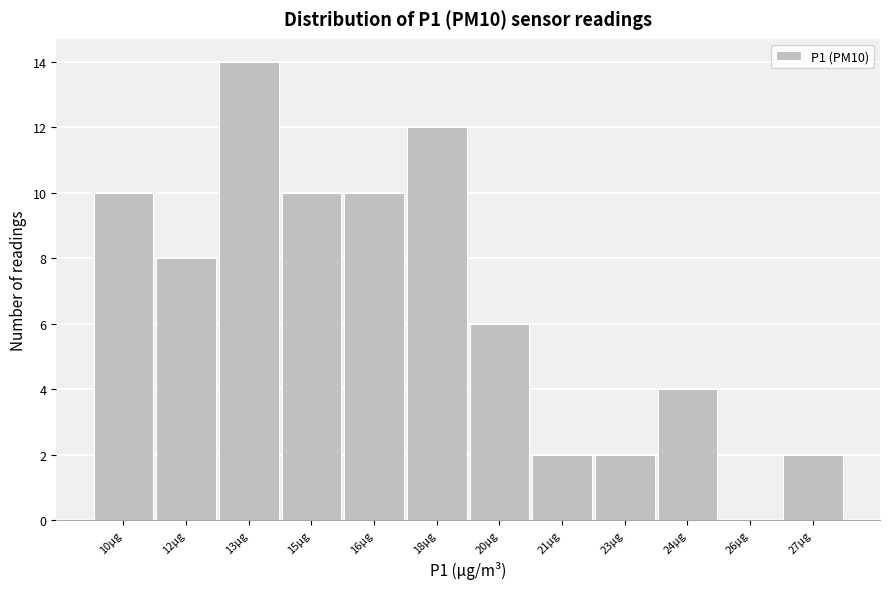

Reading left to right, transcribe all the data shown in this chart.

10µg=10	12µg=8	13µg=14	15µg=10	16µg=10	18µg=12	20µg=6	21µg=2	23µg=2	24µg=4	26µg=0	27µg=2